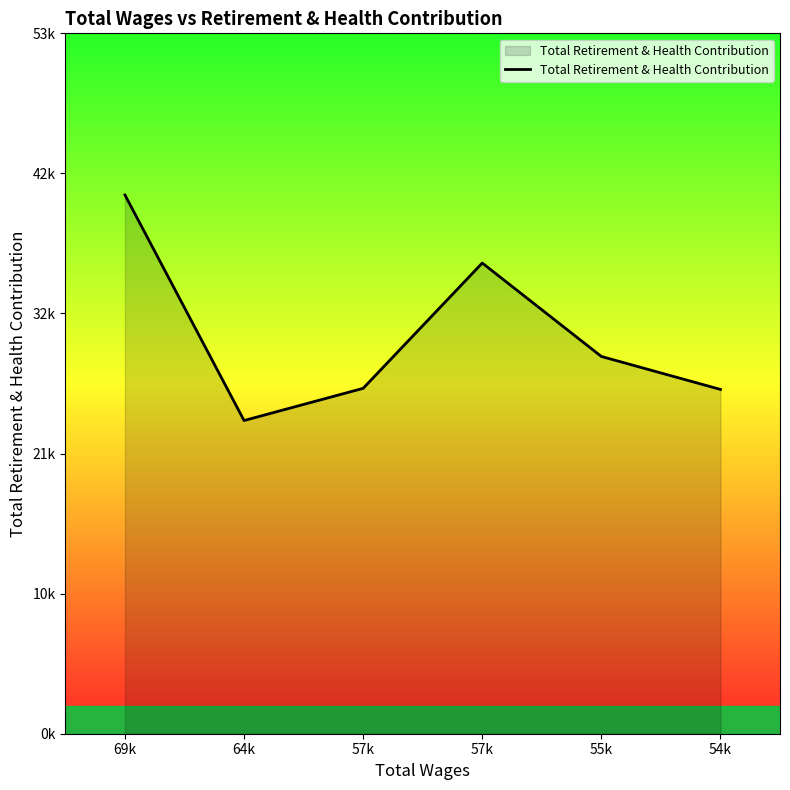

Read the value at 69k.

41327